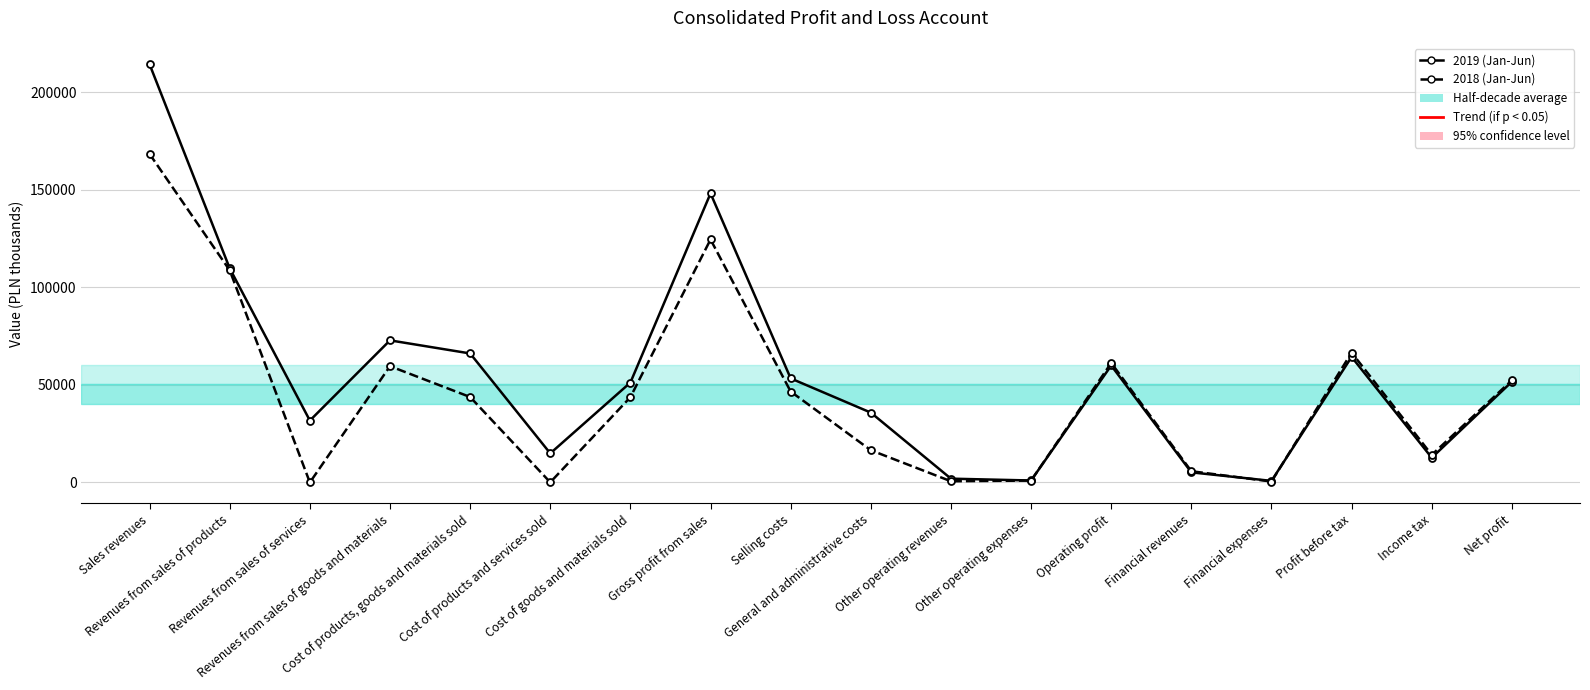

What is the maximum value shown in the chart?

214407